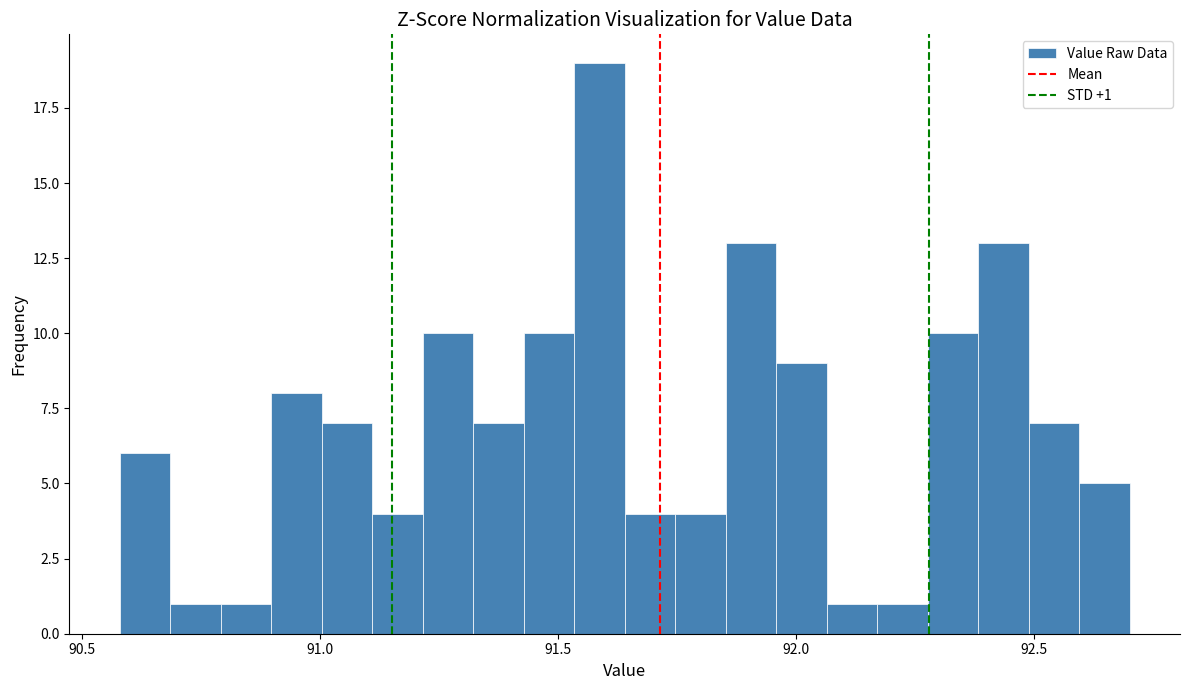

Around what value on the x-axis is the tallest bar? Give the approximate position of its centre, as read against the axis.

91.60